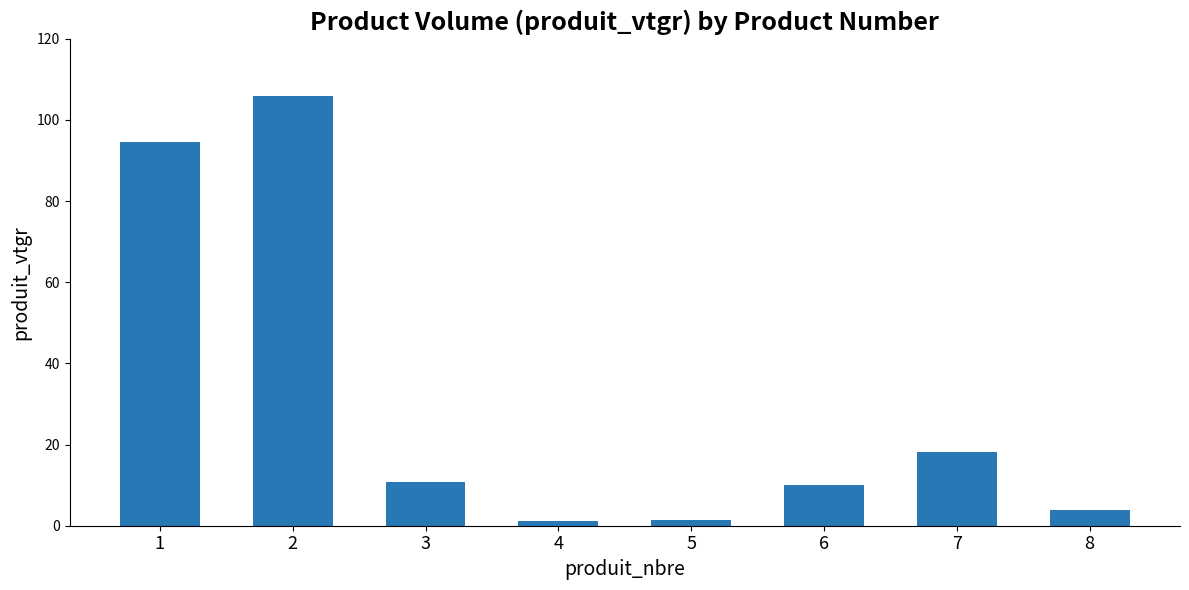

What is the change in value from 3 to 7?

+7.5